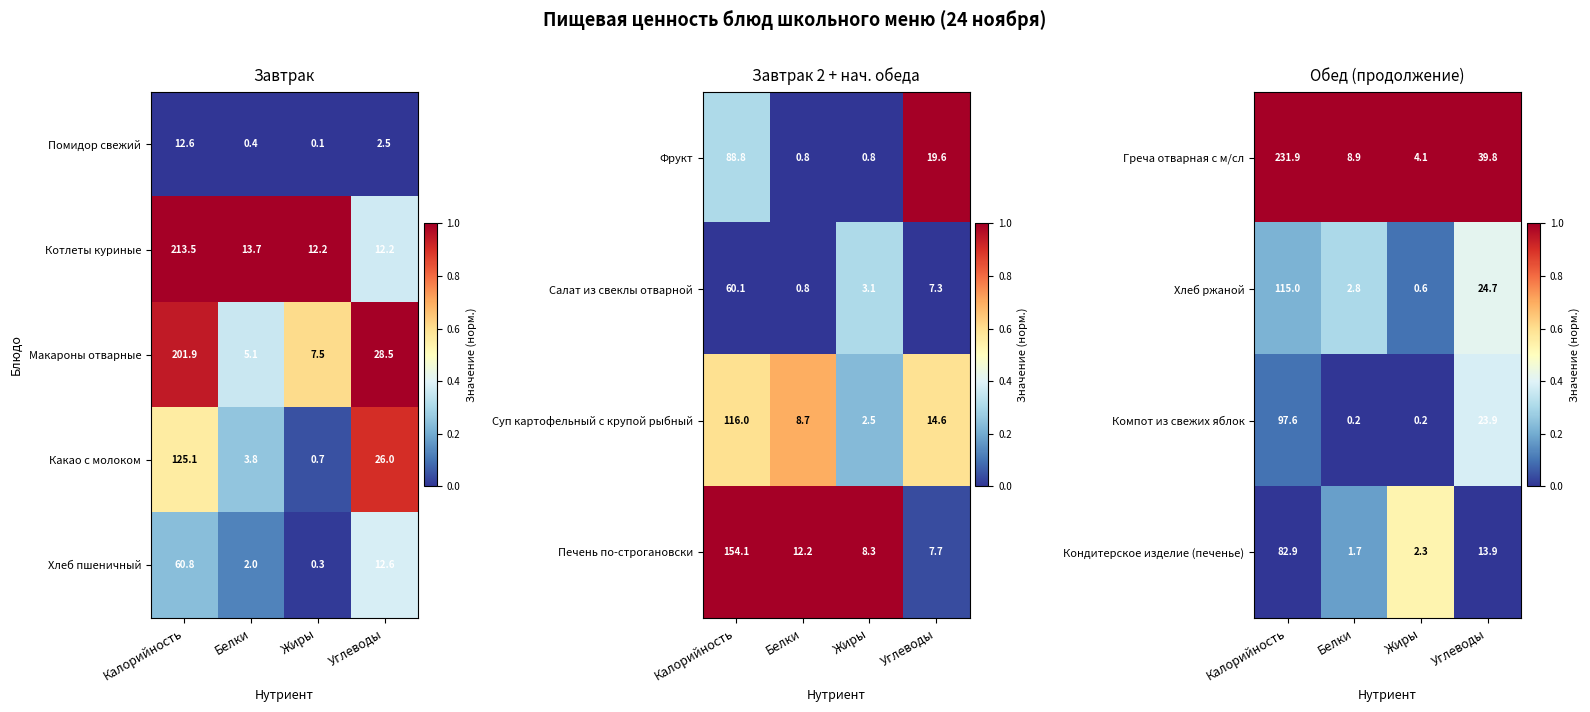

True or false: Греча отварная с м/сл has a value of 4.1 at Жиры.

True